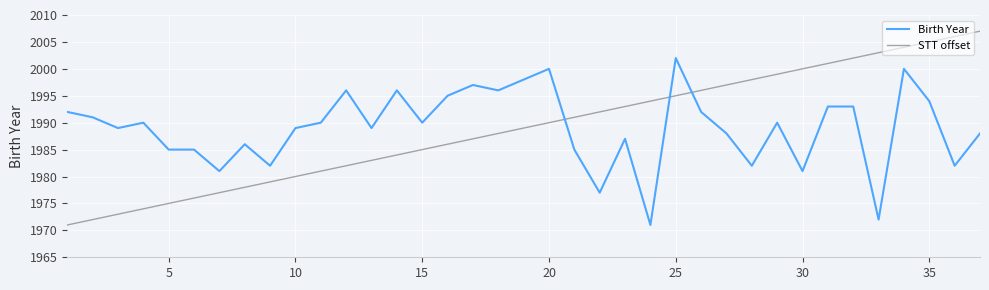

List the series in order of their peak value, highest first.

STT offset, Birth Year